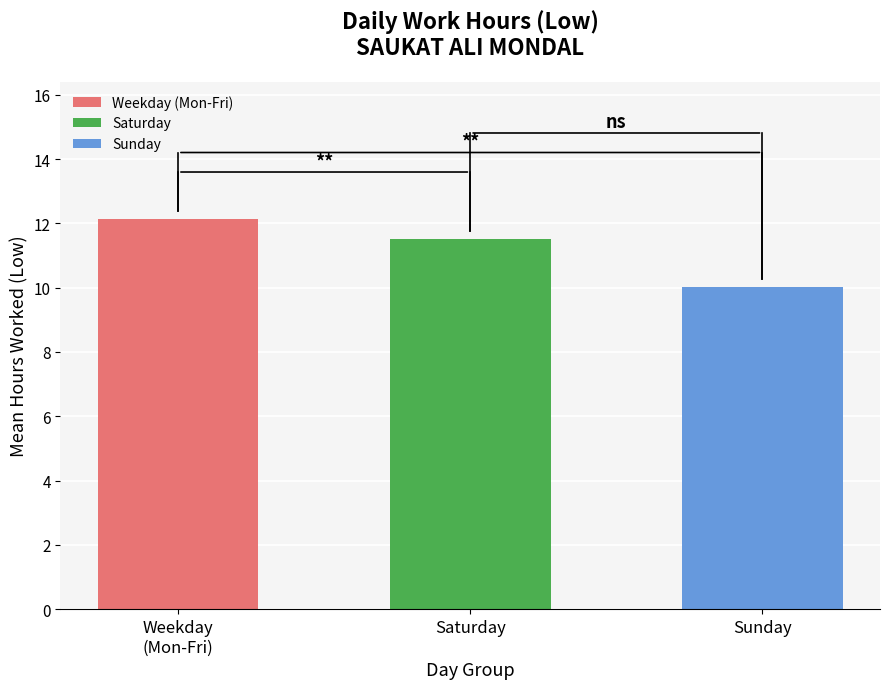

The chart shows a value of 20.3 at Saturday. True or false?

False